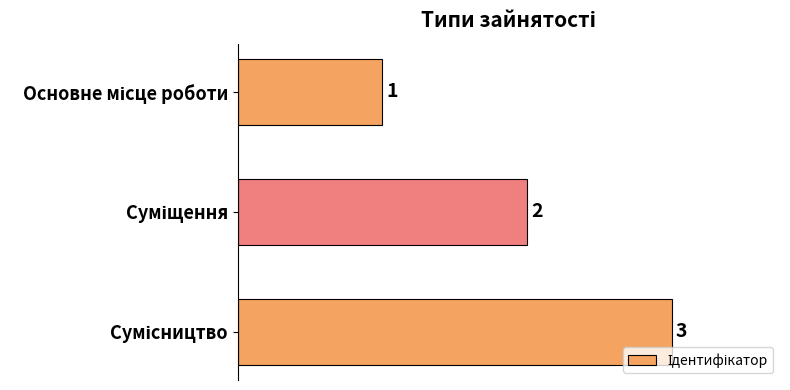

How many values are between 1 and 3?

3